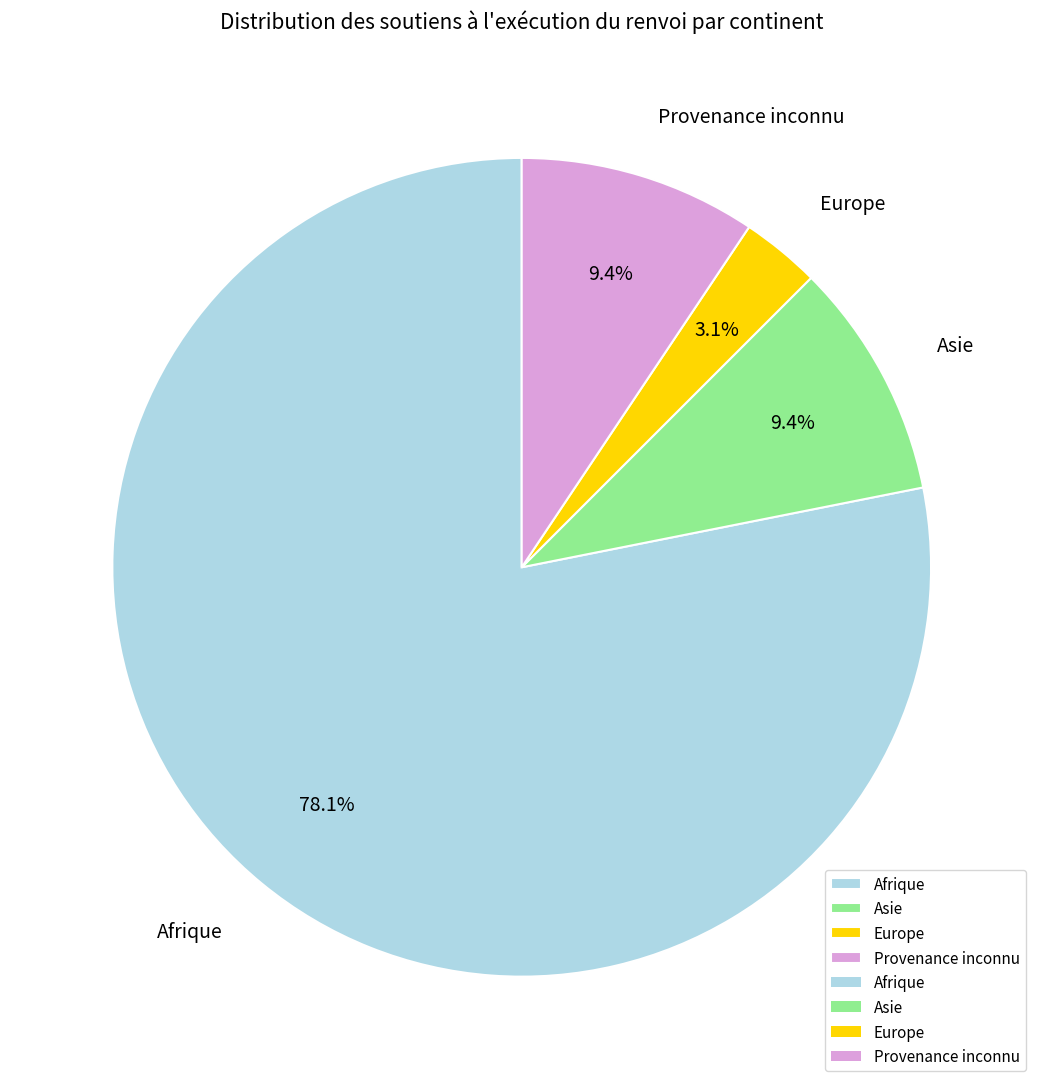

To the nearest percent, what is the difference between the Asie and Afrique slice percentages?

69%